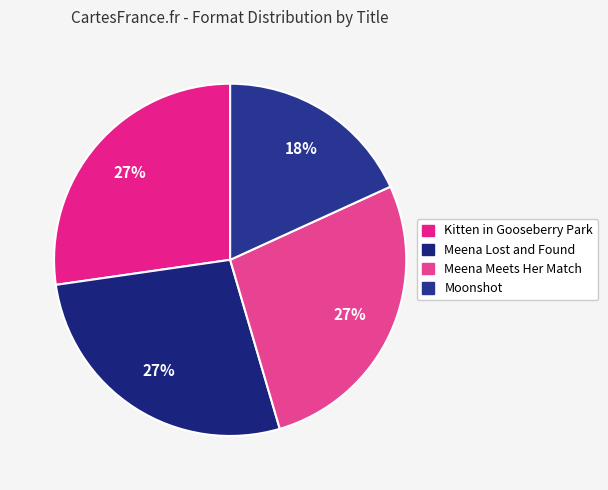

Combined, do Moonshot and Kitten in Gooseberry Park account for over 50%?

No